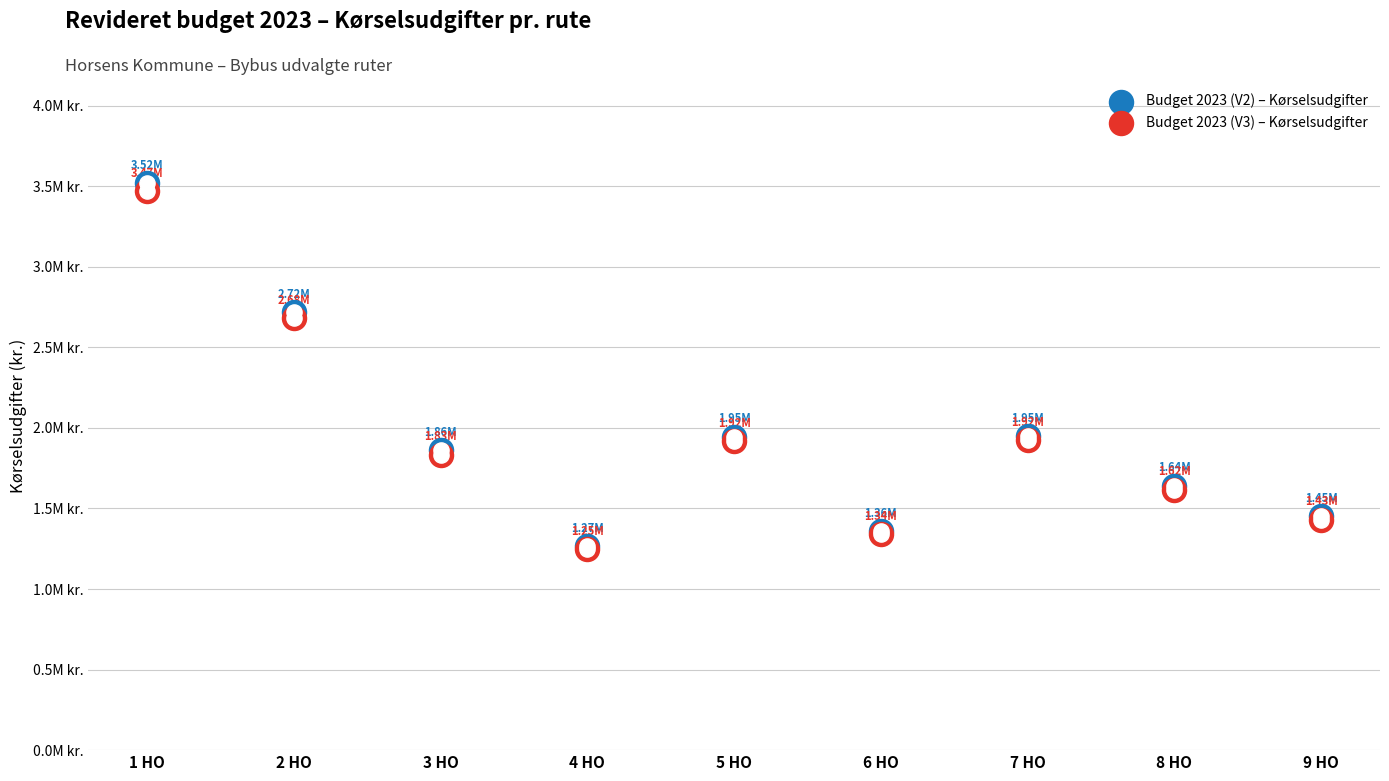

At how many categories does at least one series exceed 2039981?

2